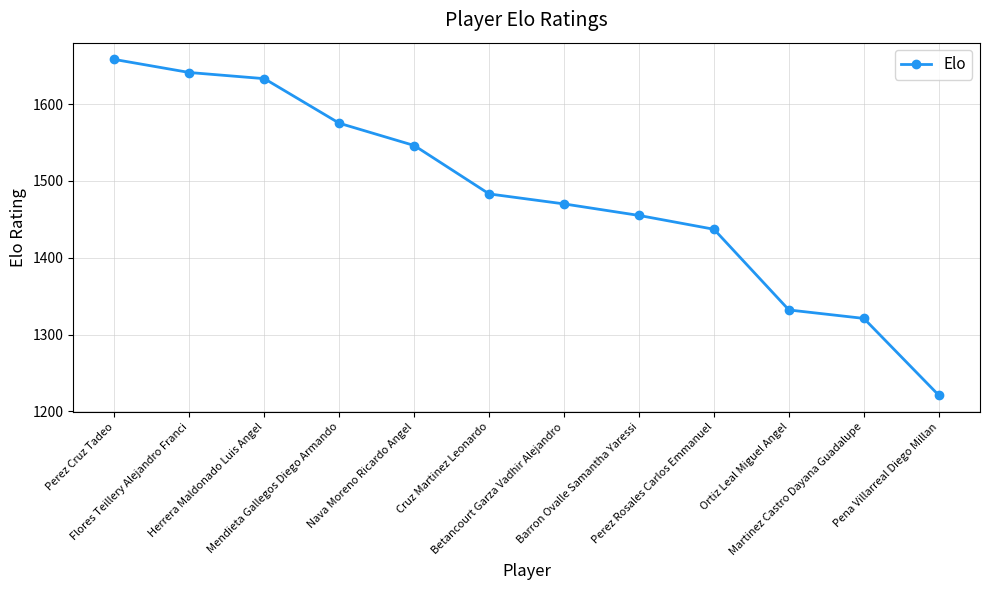

What is the difference between the second highest and second lowest values?

320